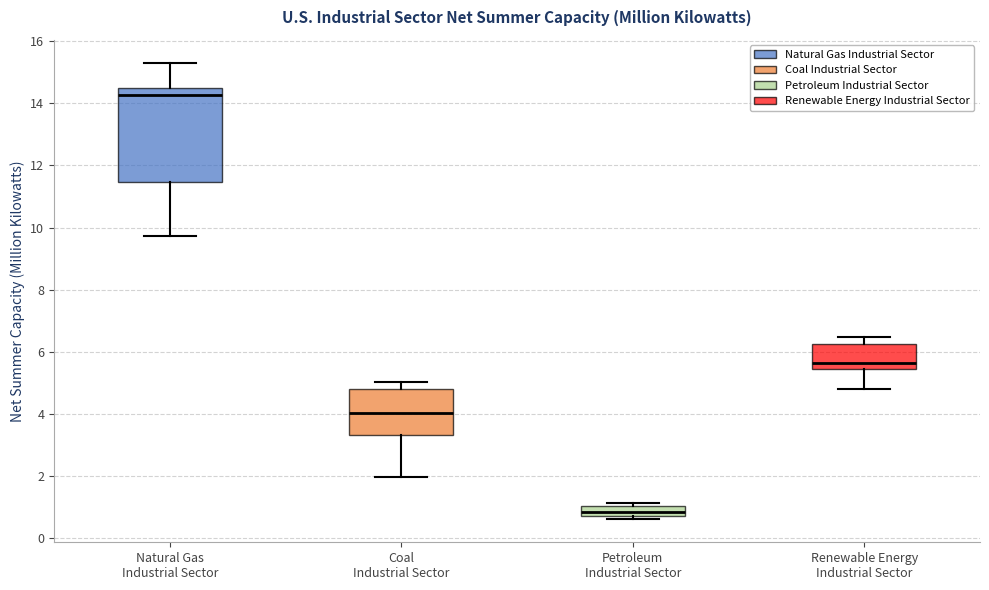

Reading left to right, read every box against the y-axis: the position of its median line, the range the box covers, and the ends of its whiskers. The values are not printed on the chart, so give them approximately, as read against the axis.

Natural Gas Industrial Sector: median 14.2, box 11.4 to 14.4, whiskers 9.8 to 15.4
Coal Industrial Sector: median 4.0, box 3.4 to 4.8, whiskers 2.0 to 5.0
Petroleum Industrial Sector: median 0.8 (inside the box), box 0.8 to 1.0, whiskers 0.6 to 1.2
Renewable Energy Industrial Sector: median 5.6, box 5.4 to 6.2, whiskers 4.8 to 6.4